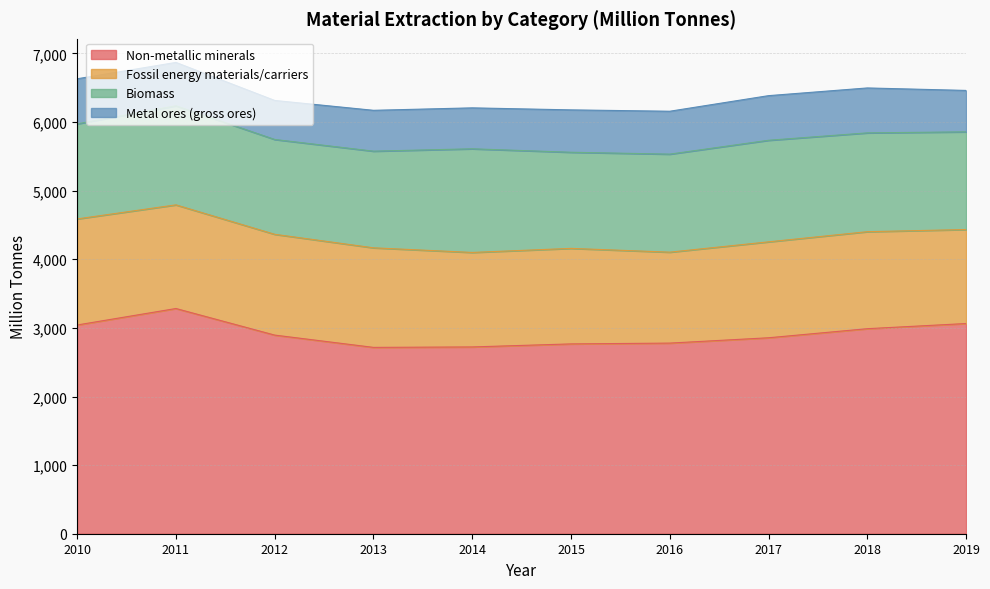

What is the value of the Biomass point at the 1st from the left?

1385.7